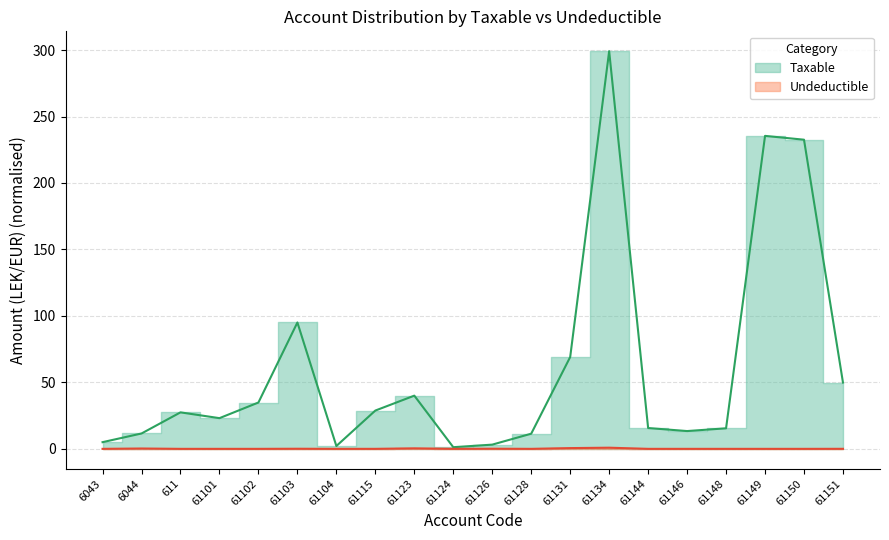

How many interior local valleys does the Taxable series have?

4